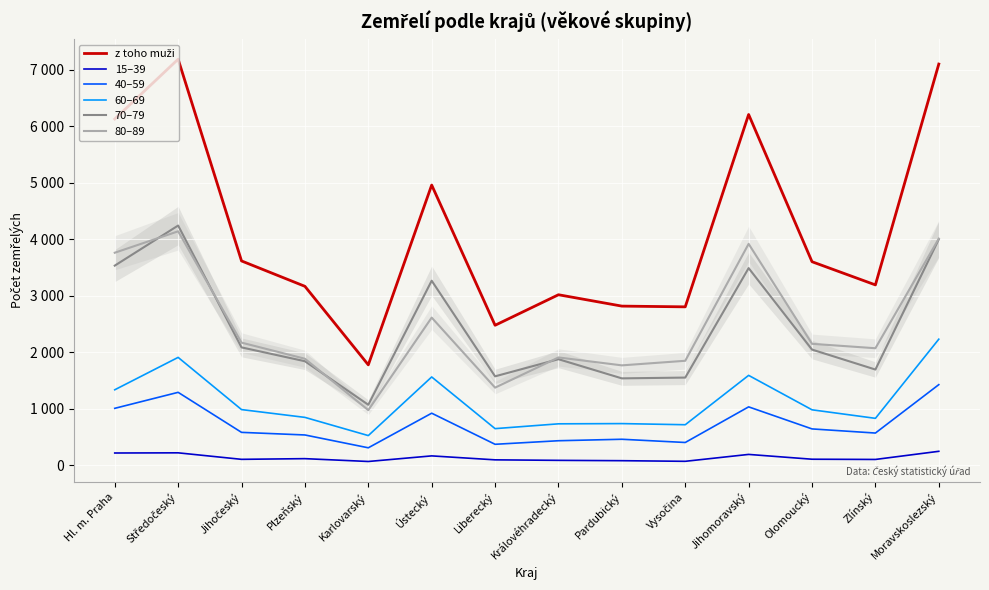

True or false: 60–69 and 70–79 intersect in this chart.

False